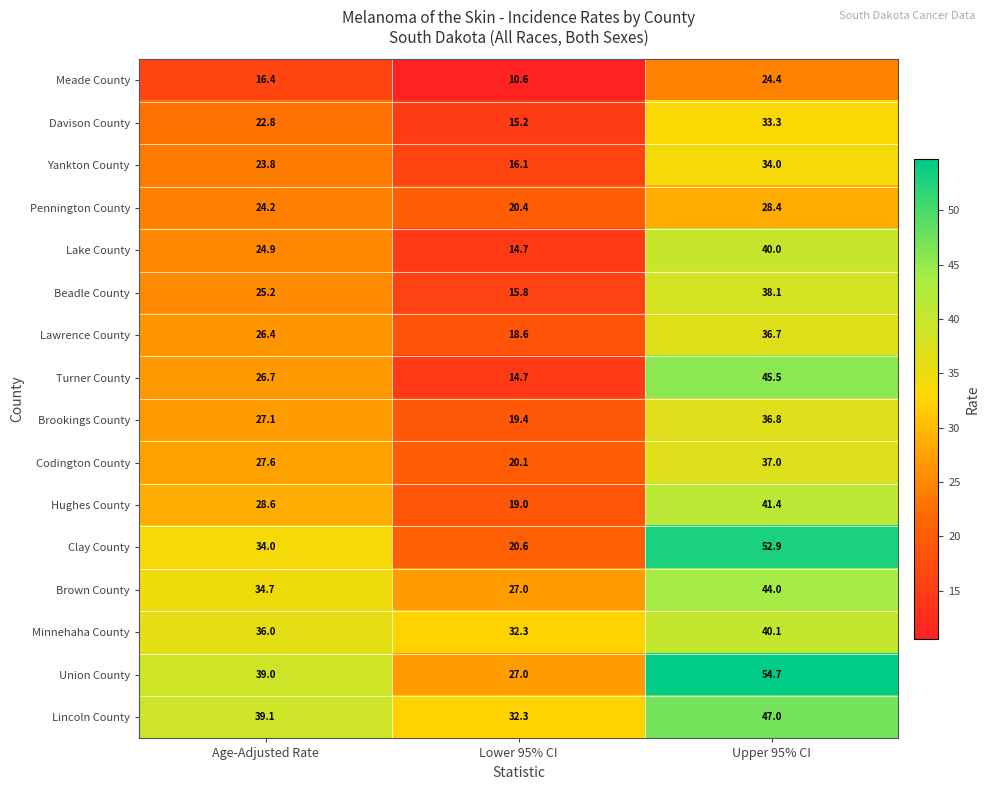

At Age-Adjusted Rate, list the series in order from largest to smallest.

Lincoln County, Union County, Minnehaha County, Brown County, Clay County, Hughes County, Codington County, Brookings County, Turner County, Lawrence County, Beadle County, Lake County, Pennington County, Yankton County, Davison County, Meade County